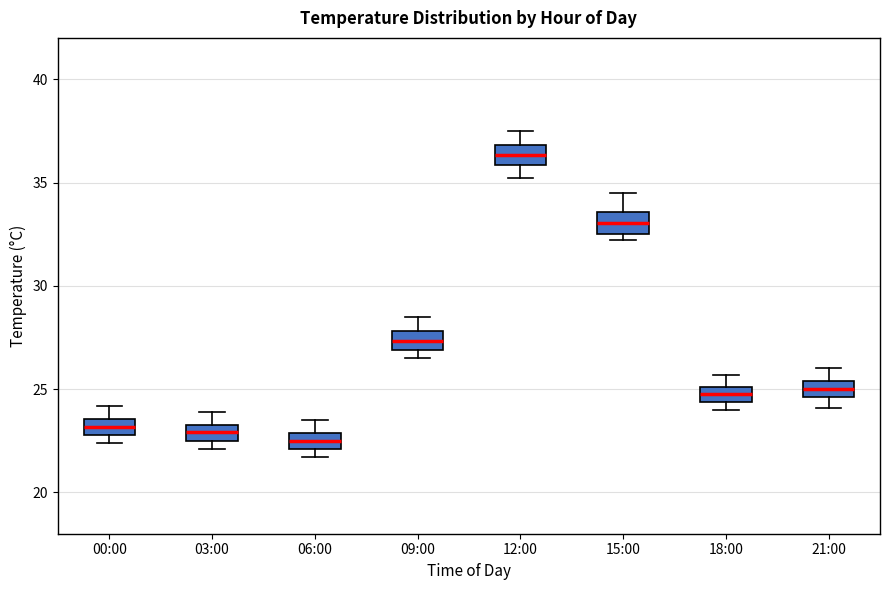

Where is the upper edge of the box for 15:00 on the y-axis? The values are not printed on the chart, so give them approximately, as read against the axis.

33.5